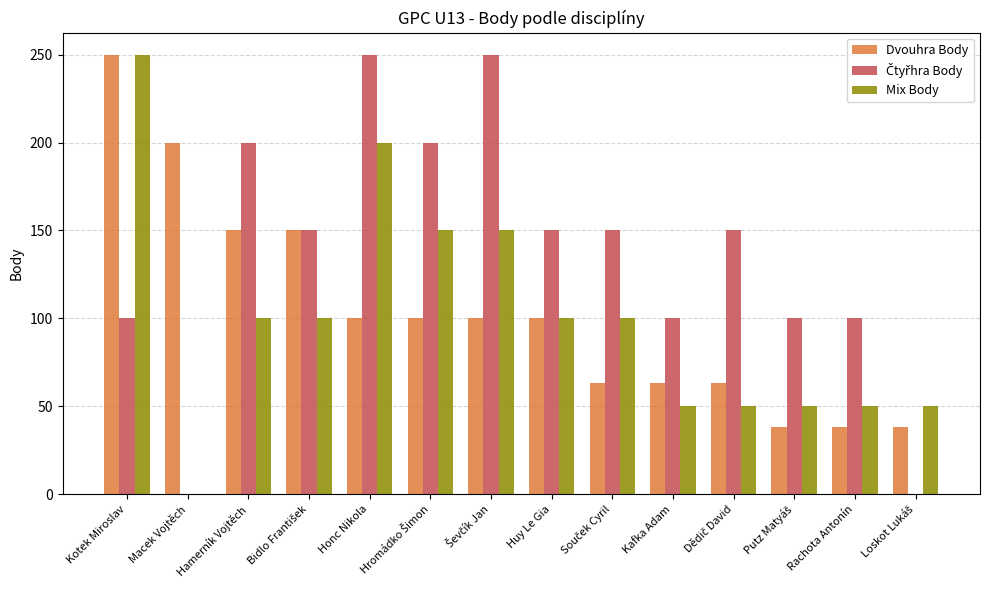

The value of Dvouhra Body at Huy Le Gia is 147. True or false?

False